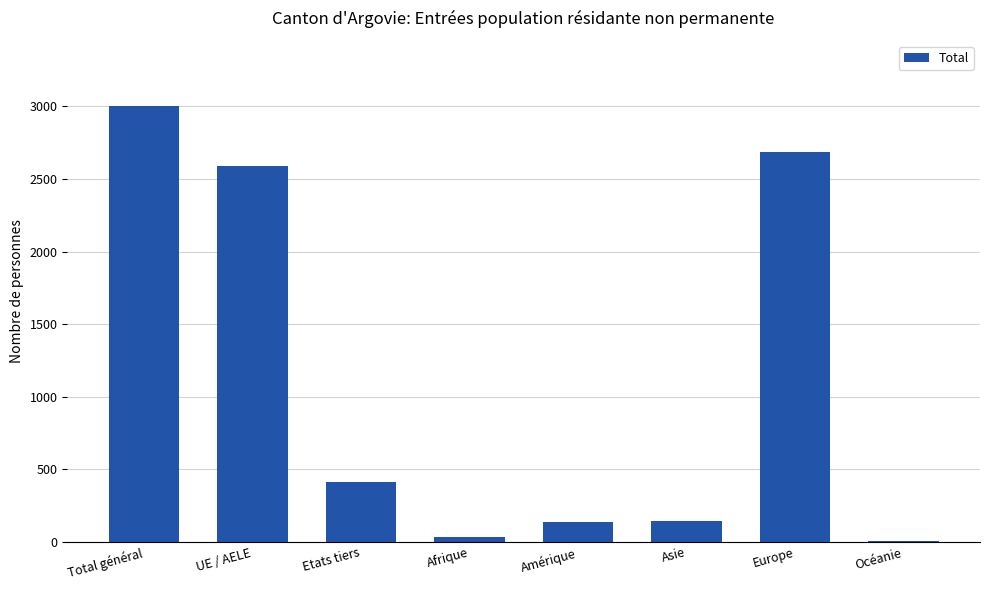

What is the sum of the values at UE / AELE and Europe?

5273